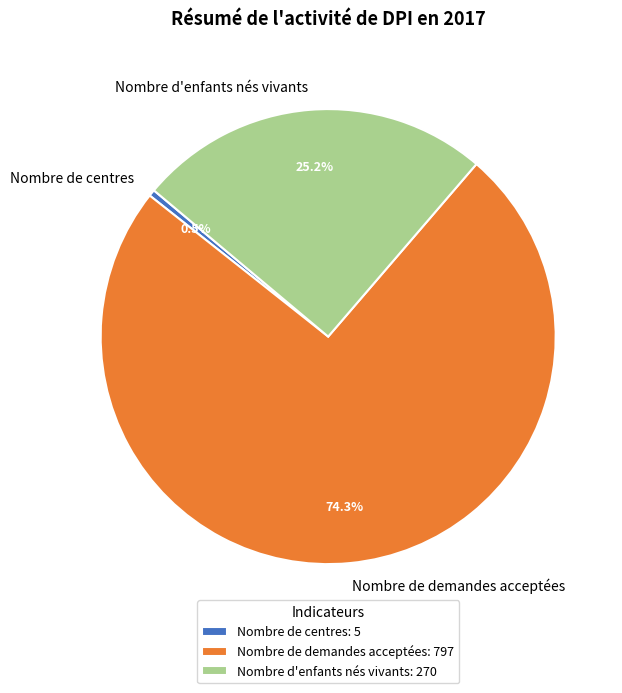

Count the number of slices in the pie.

3